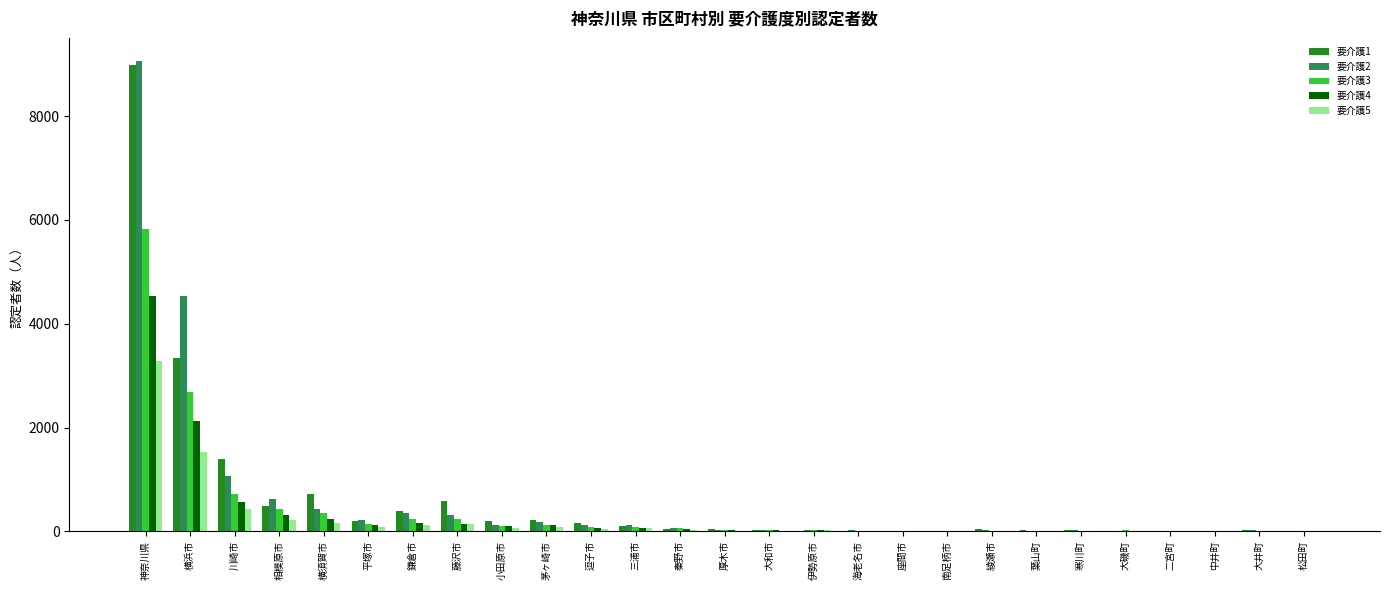

Is the value of 要介護4 at 海老名市 greater than the value of 要介護1 at 横浜市?

No